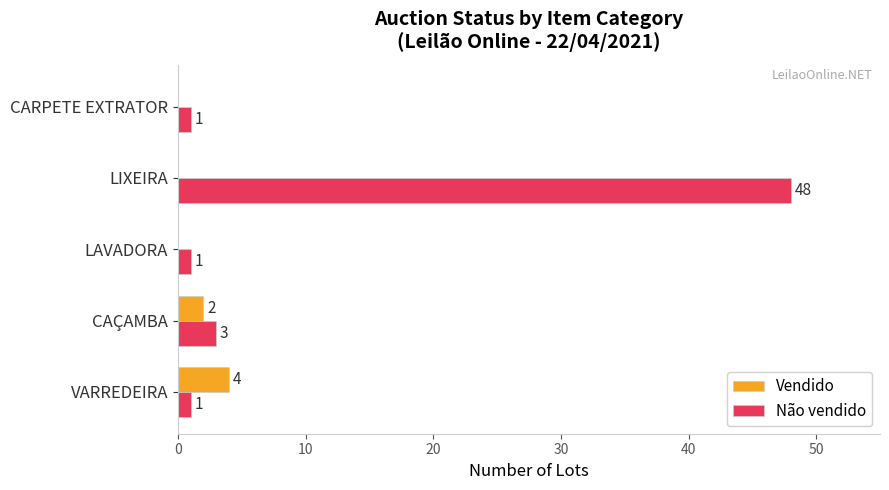

How many data points in Não vendido are above 1?

2